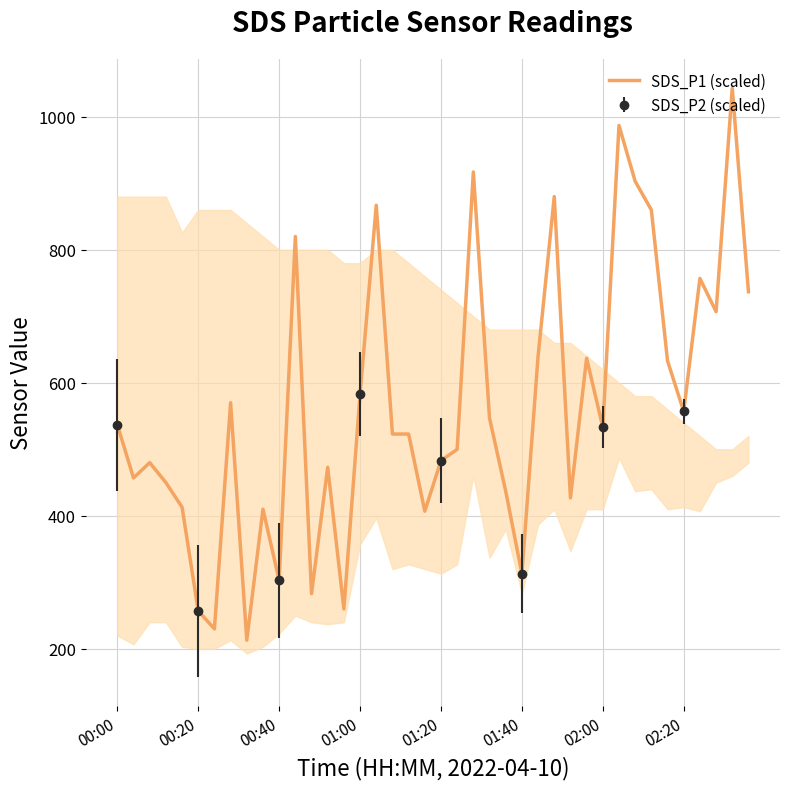

How many values are below 533?

20